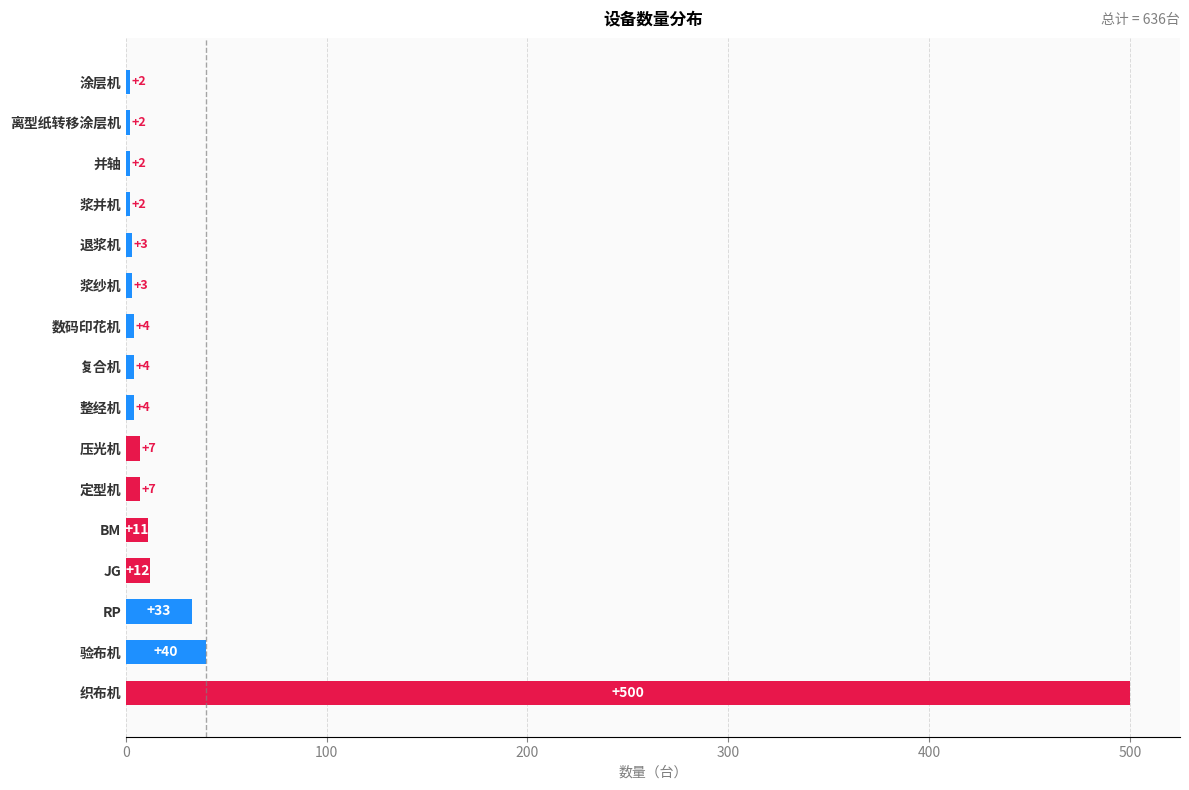

What is the difference between the second highest and second lowest values?

38